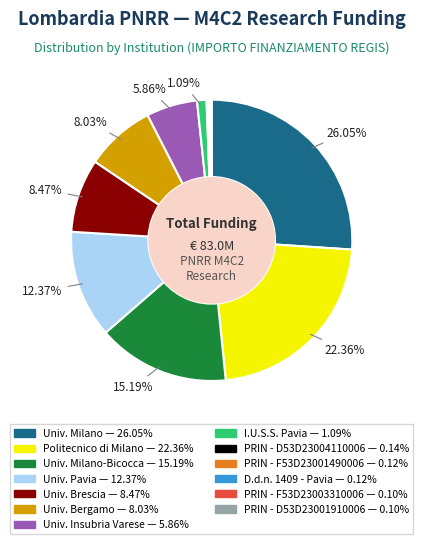

Is there any slice that represents more than half of the pie?

No